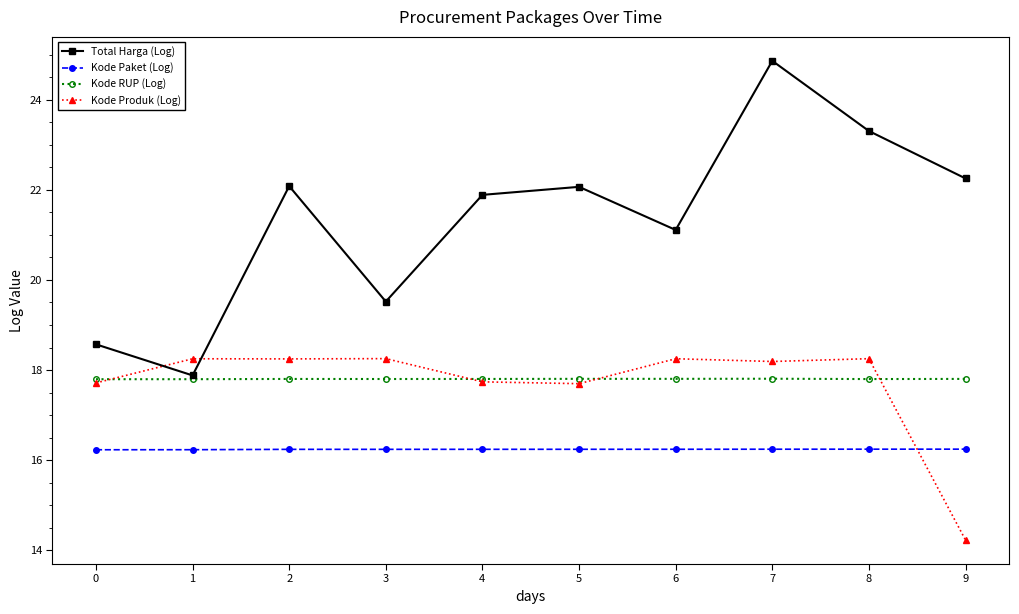

Is the value of Kode Produk (Log) at 3 greater than the value of Total Harga (Log) at 2?

No